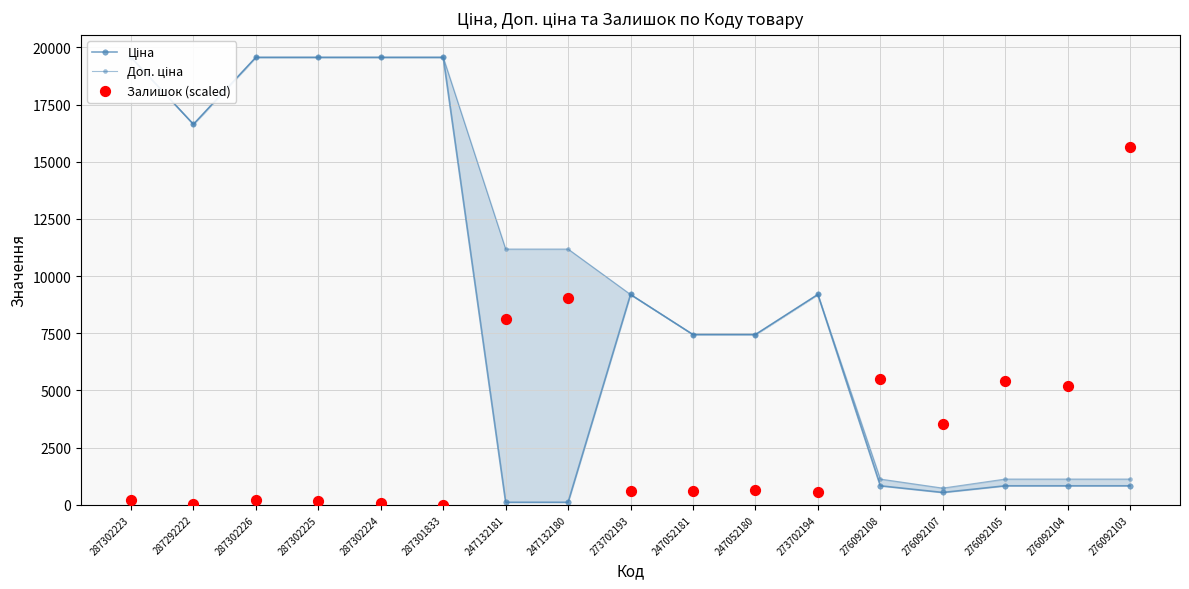

At how many categories does at least one series exceed 11930?

7